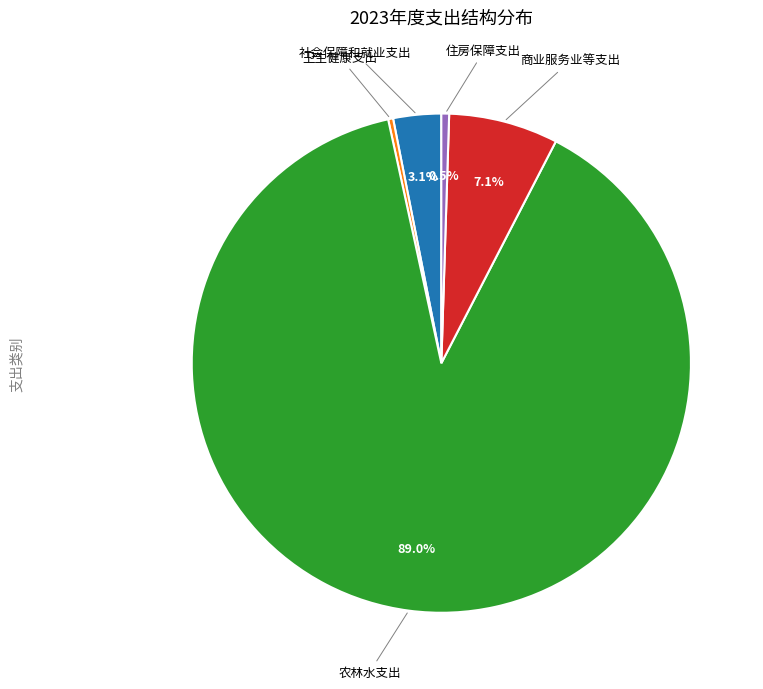

To the nearest percent, what is the difference between the largest and smallest slice percentages?

89%